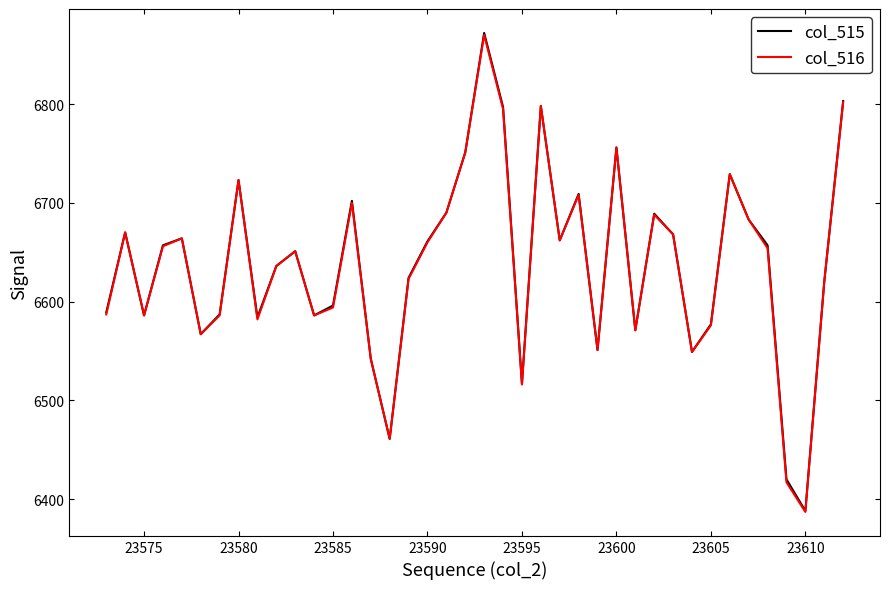

What is the smallest value displayed?

6387